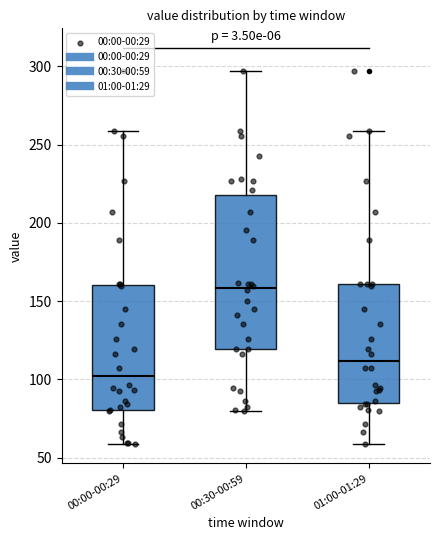

Reading left to right, read every box against the y-axis: the position of its median line, the range the box covers, and the ends of its whiskers. The values are not printed on the chart, so give them approximately, as read against the axis.

00:00-00:29: median 100, box 80 to 160, whiskers 60 to 260
00:30-00:59: median 160, box 120 to 220, whiskers 80 to 295
01:00-01:29: median 110, box 85 to 160, whiskers 60 to 260